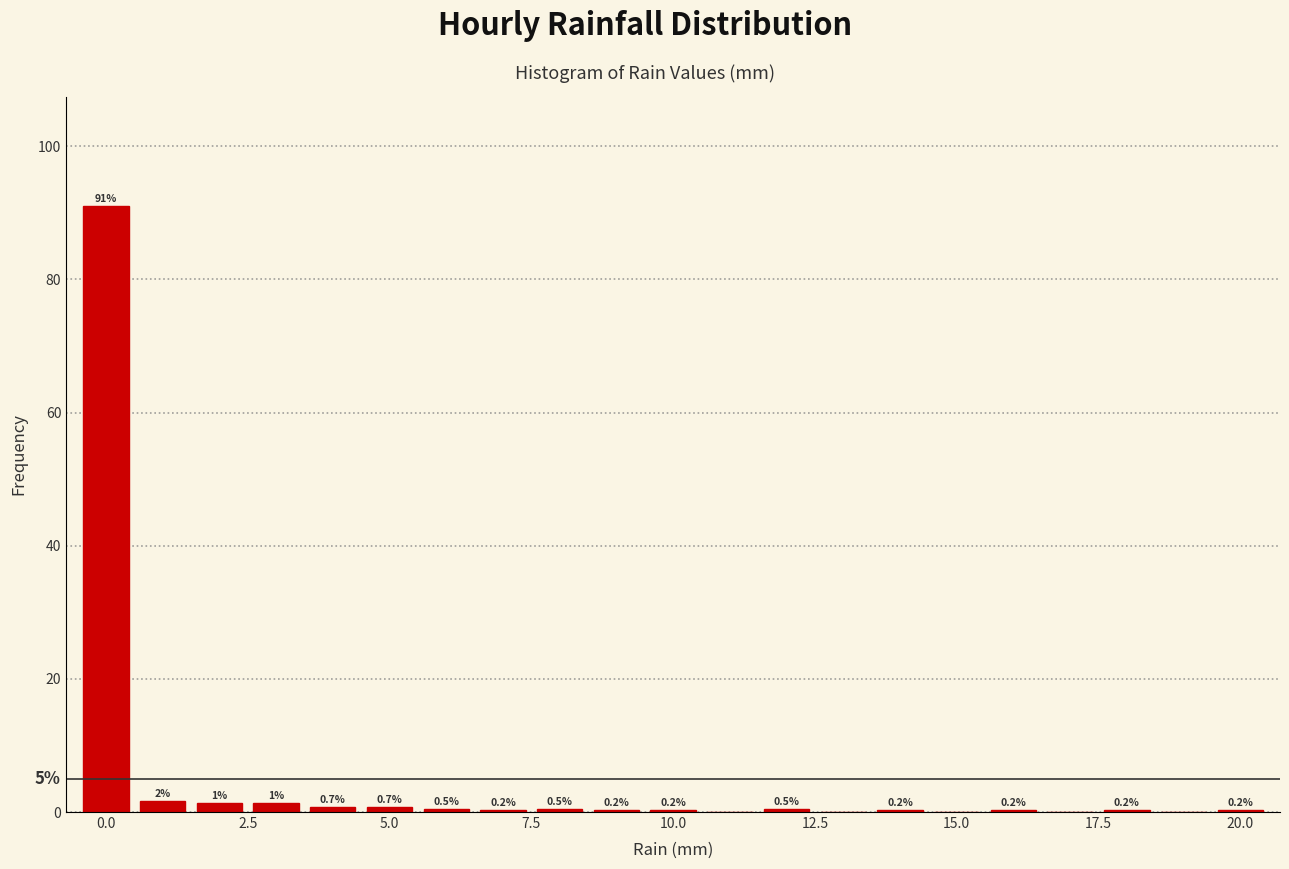

Read against the x-axis, roughly where is the centre of the tallest bar?

0.0